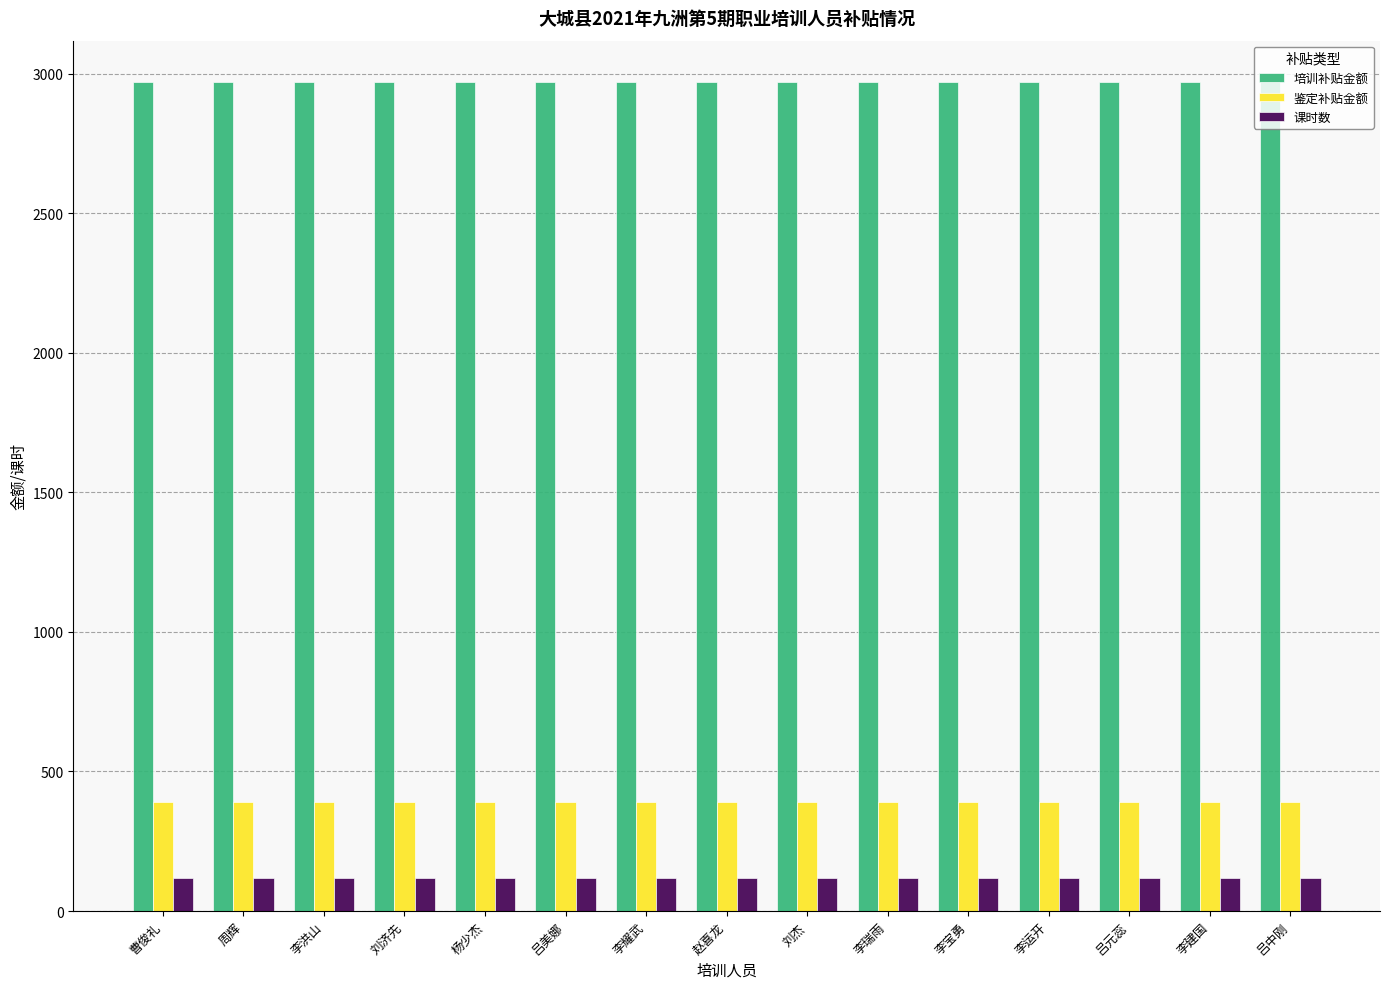

What is the total value across all series at 李洪山?

3480